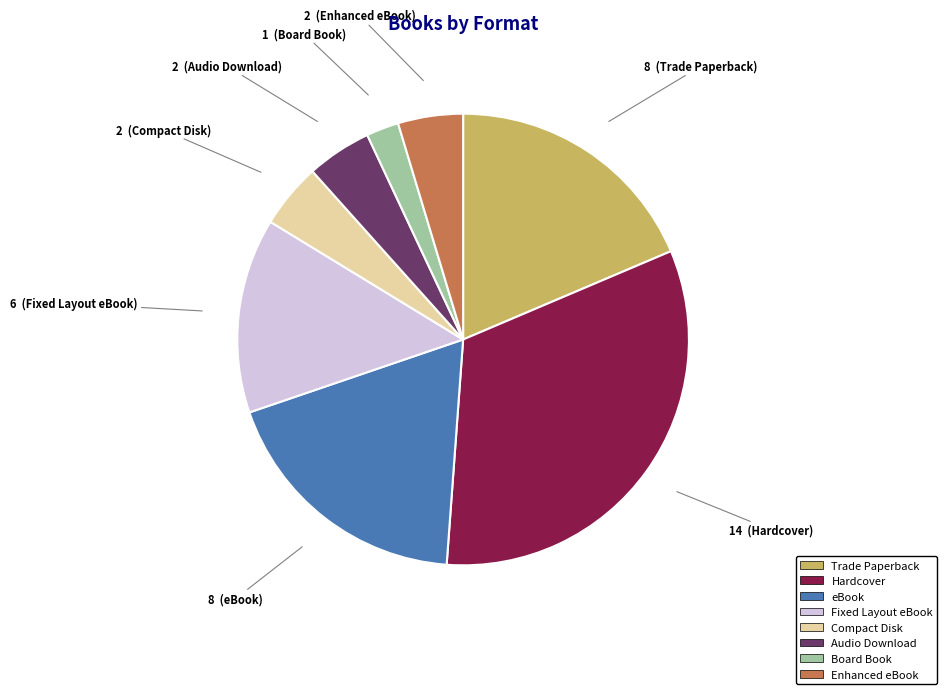

How many segments does this pie chart have?

8